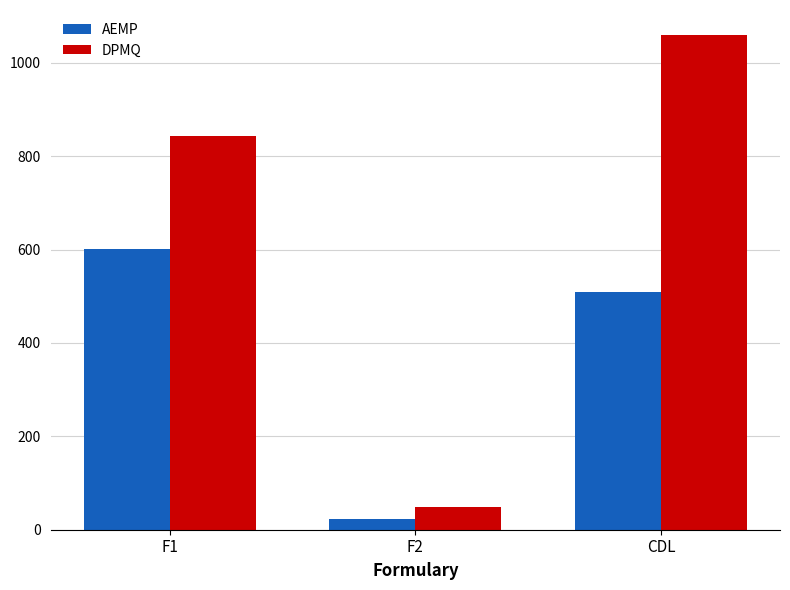

Which series has the largest total across all categories?

DPMQ